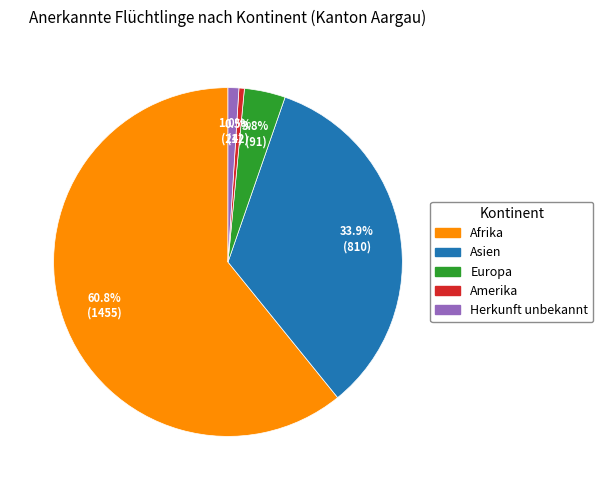

Is there any slice that represents more than half of the pie?

Yes